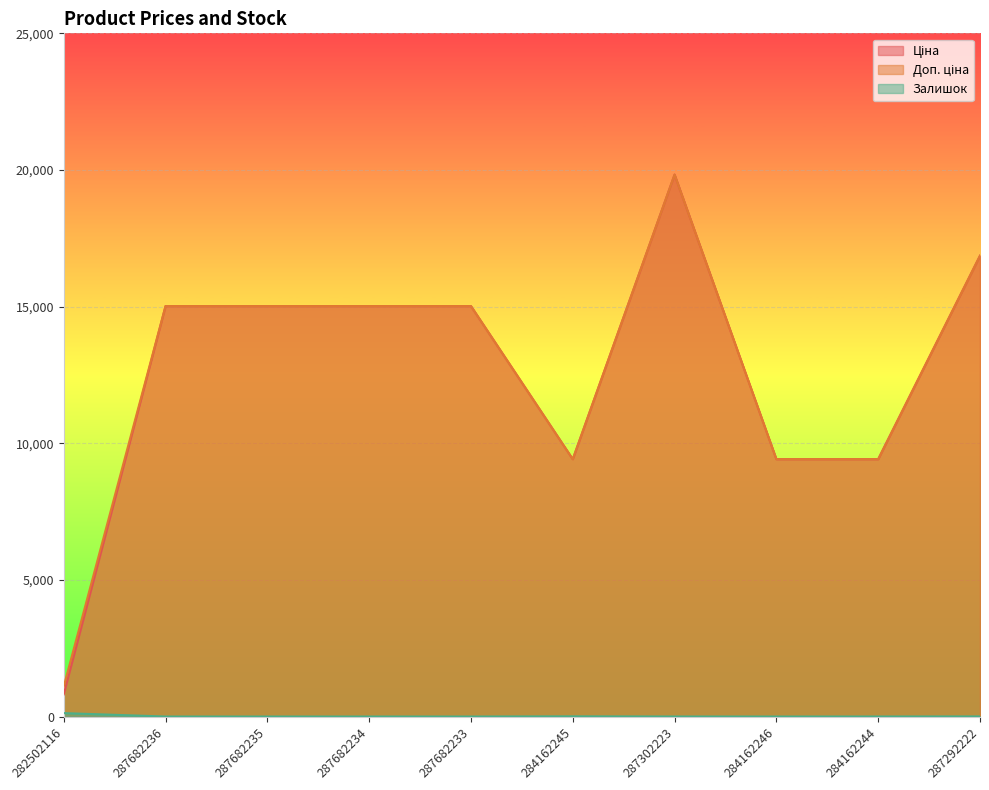

How many series are shown in this chart?

3